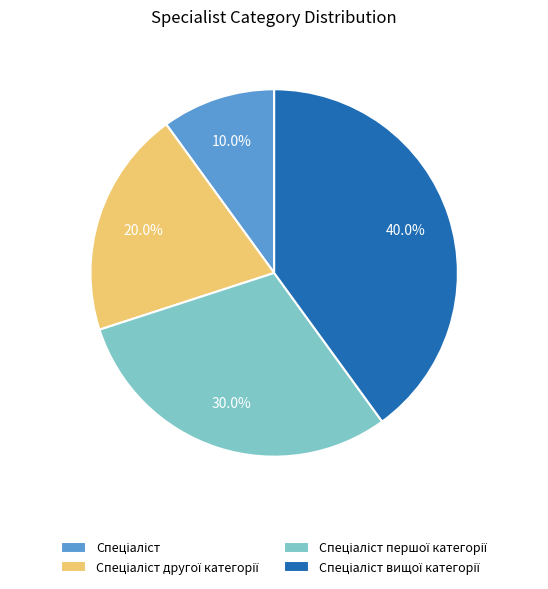

Does any single category account for the majority?

No